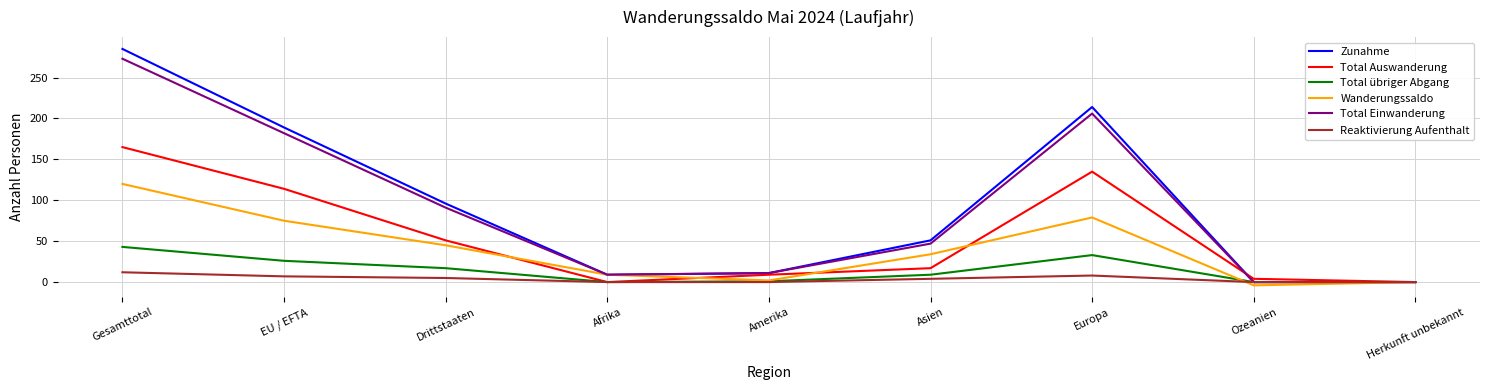

What are all the series names shown in the legend?

Zunahme, Total Auswanderung, Total übriger Abgang, Wanderungssaldo, Total Einwanderung, Reaktivierung Aufenthalt